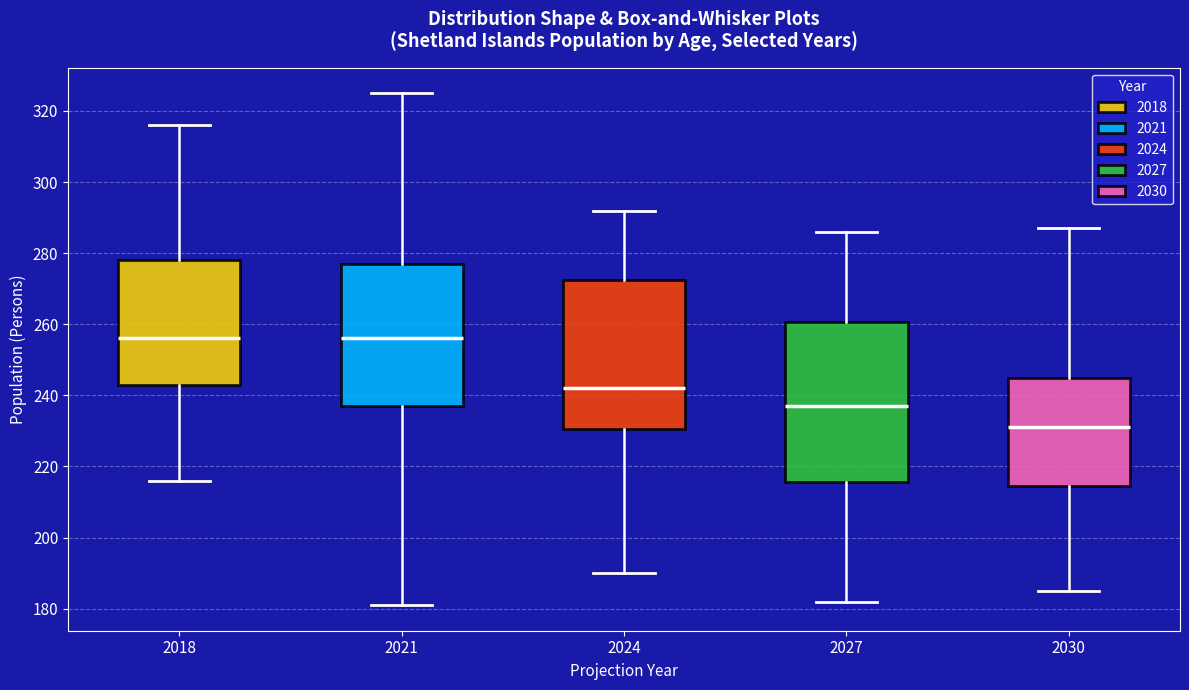

Reading left to right, read every box against the y-axis: the position of its median line, the range the box covers, and the ends of its whiskers. The values are not printed on the chart, so give them approximately, as read against the axis.

2018: median 256, box 244 to 278, whiskers 216 to 316
2021: median 256, box 238 to 278, whiskers 182 to 326
2024: median 242, box 230 to 272, whiskers 190 to 292
2027: median 238, box 216 to 260, whiskers 182 to 286
2030: median 232, box 214 to 246, whiskers 186 to 288